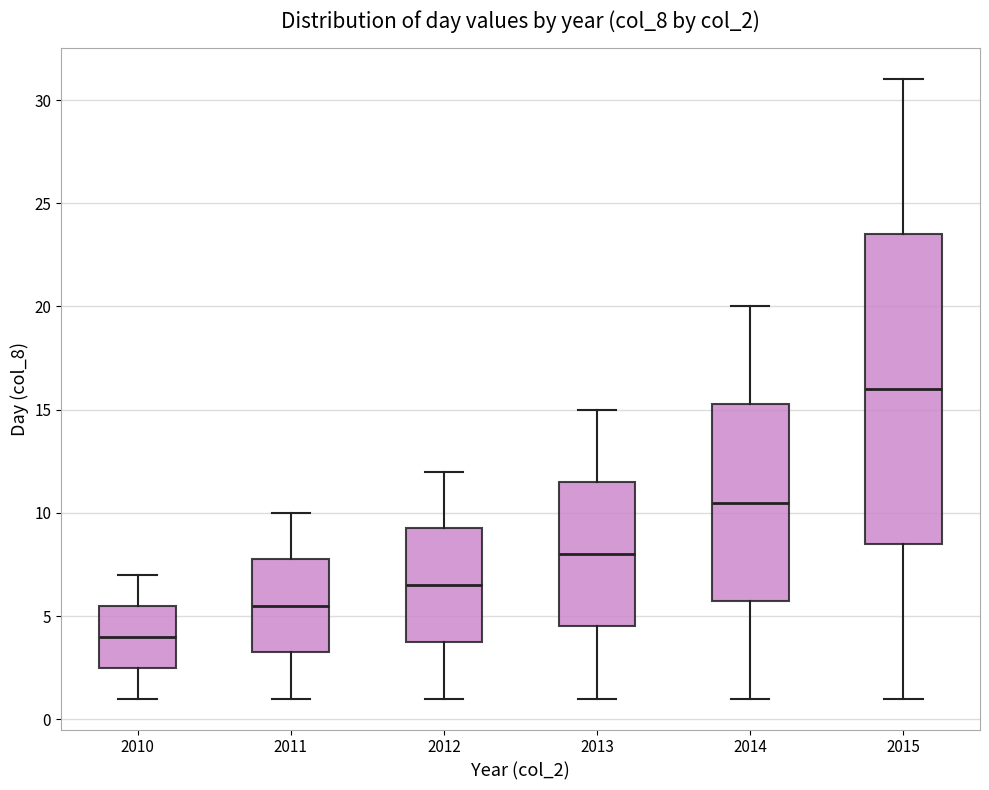

Comparing the boxes themselves (not the whiskers), which one is the tallest?

2015